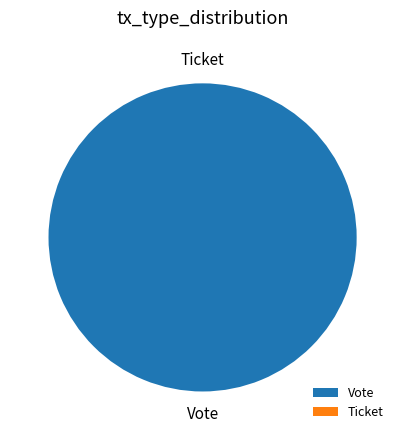

What is the smallest slice in the pie chart?

Ticket